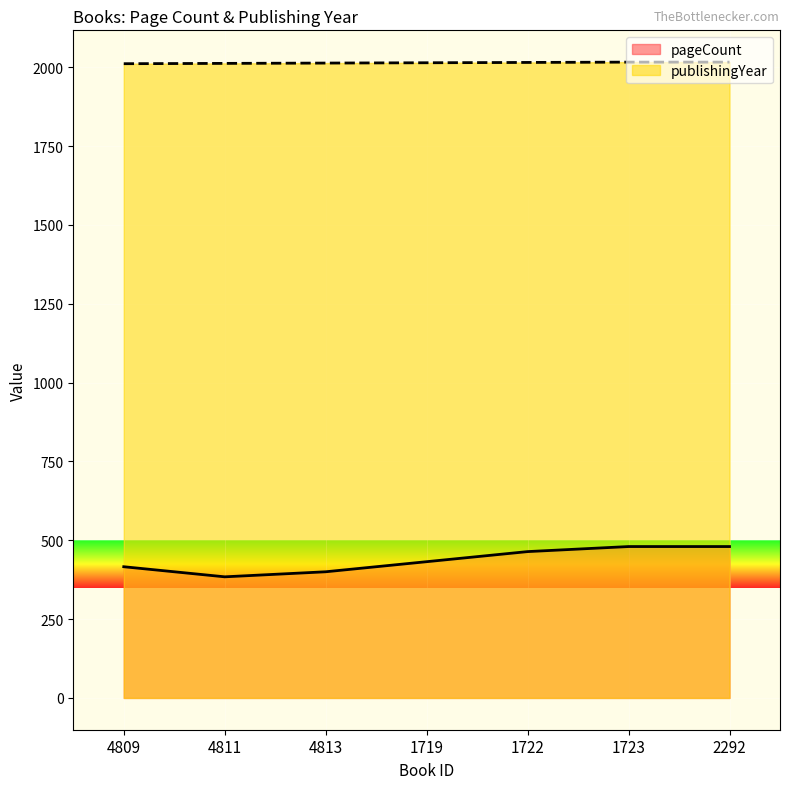

Which category has the highest value across all series?

1723